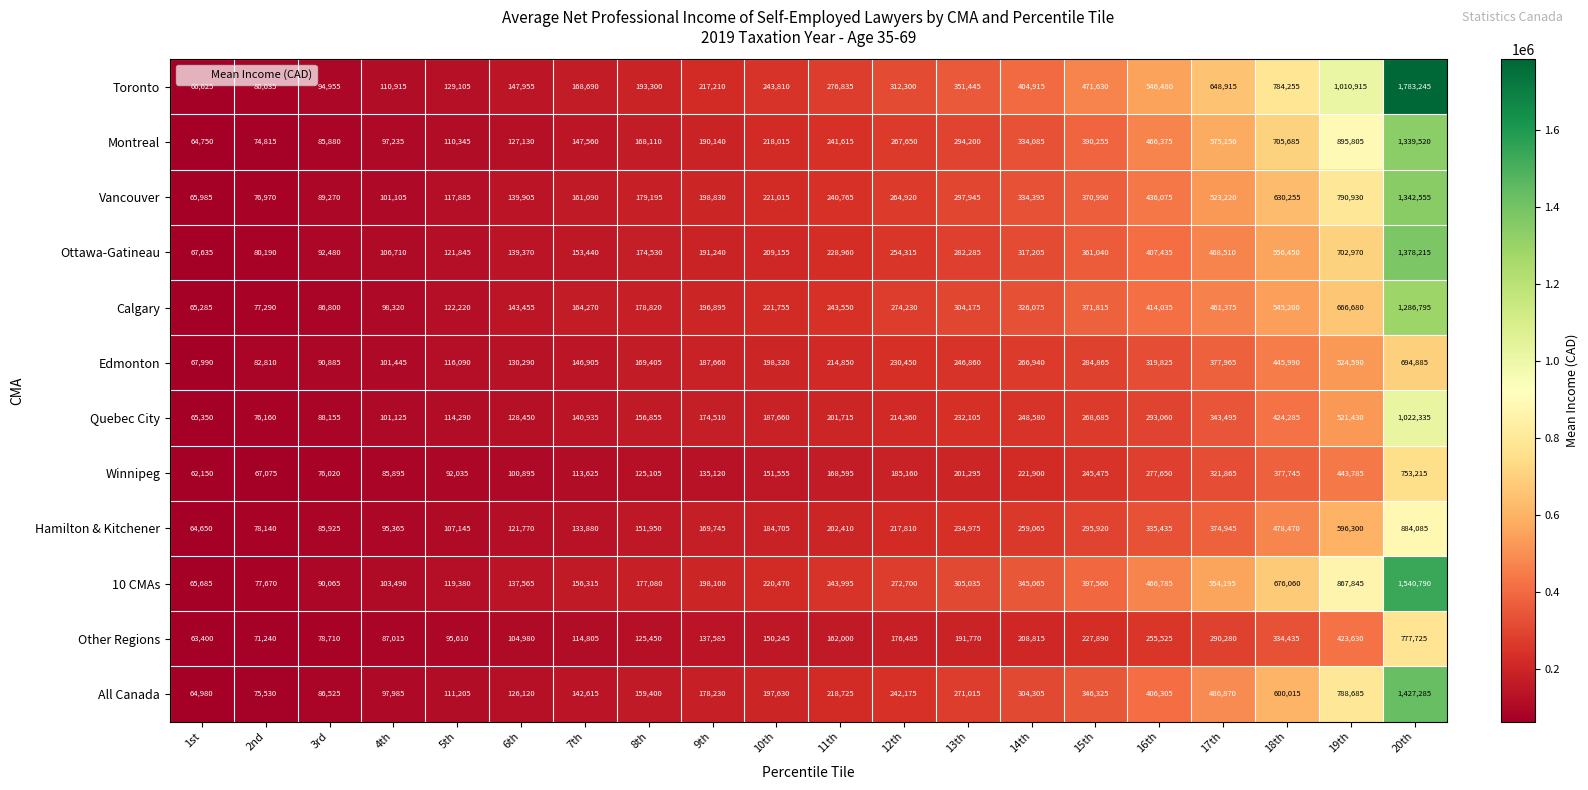

The Hamilton & Kitchener series shows 596300 at 19th. True or false?

True